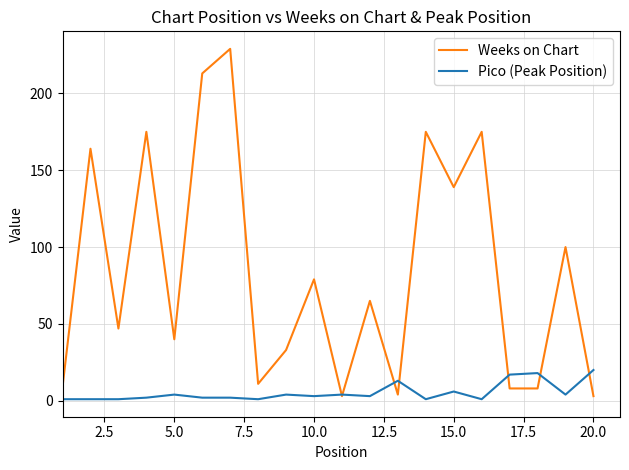

Which series has the largest total across all categories?

Weeks on Chart